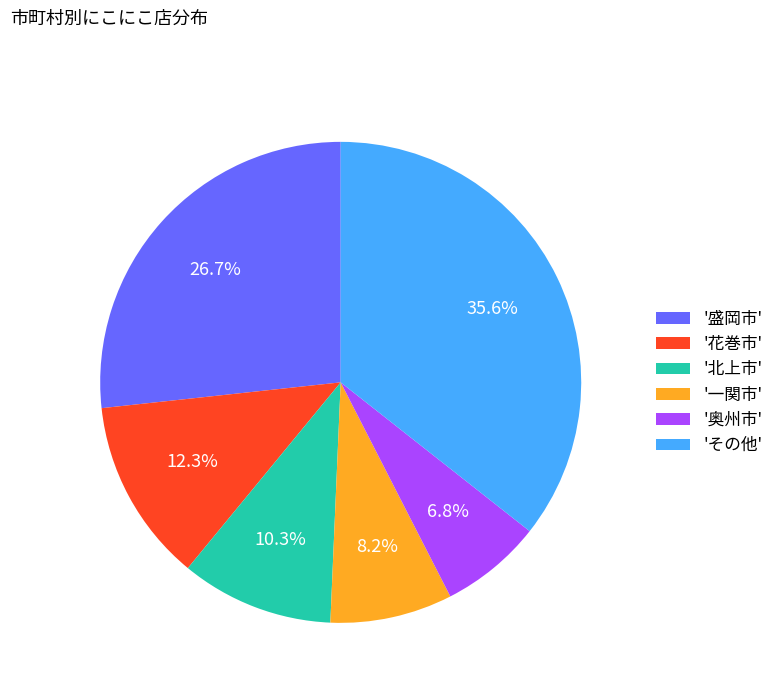

Which category has the smallest portion of the pie?

'奥州市'